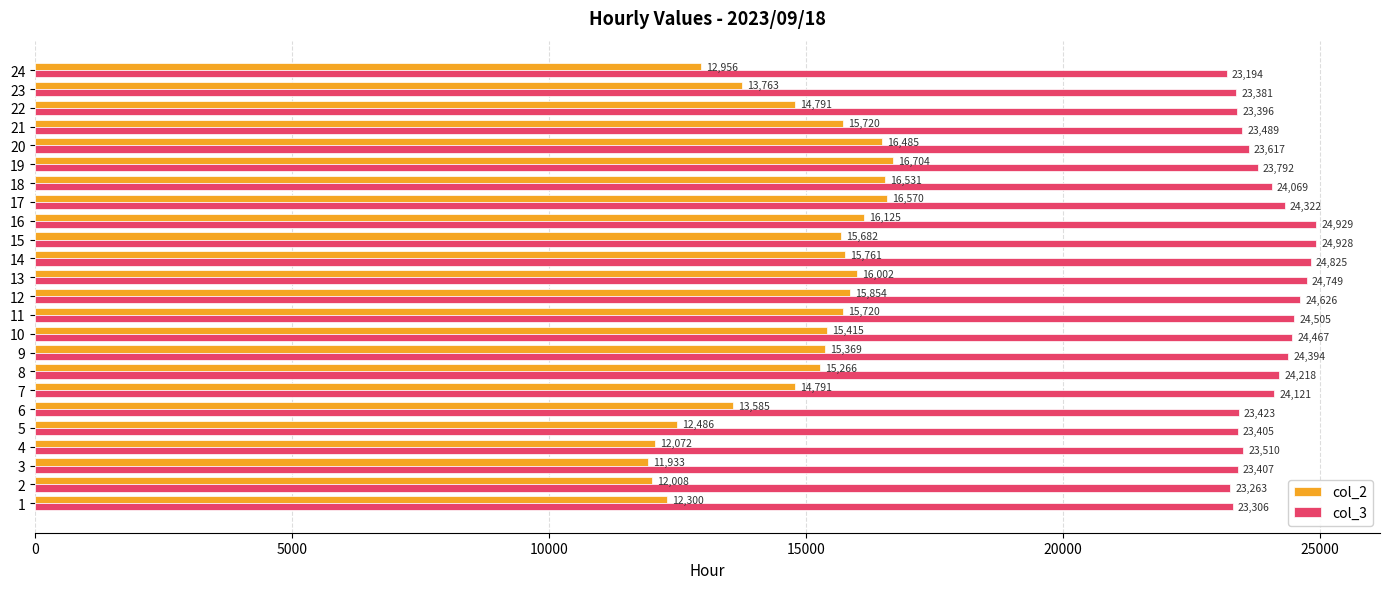

Where is col_3 nearest to the value 24061?

18